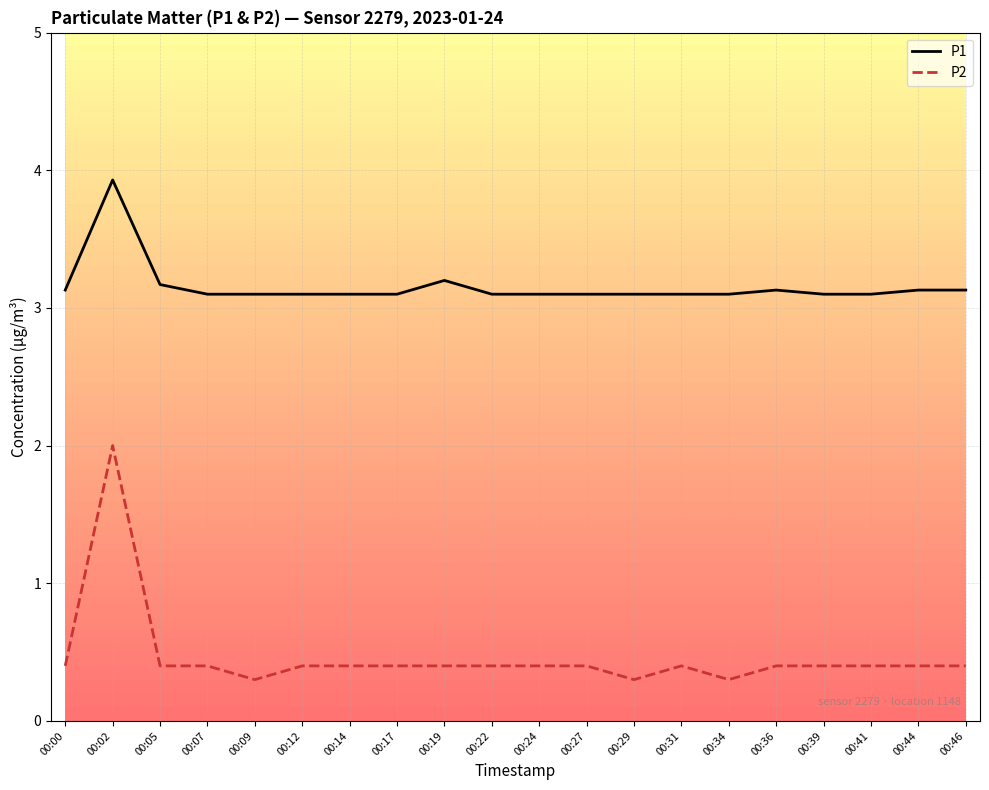

True or false: P2 has a value of 0.4 at 00:41.

True